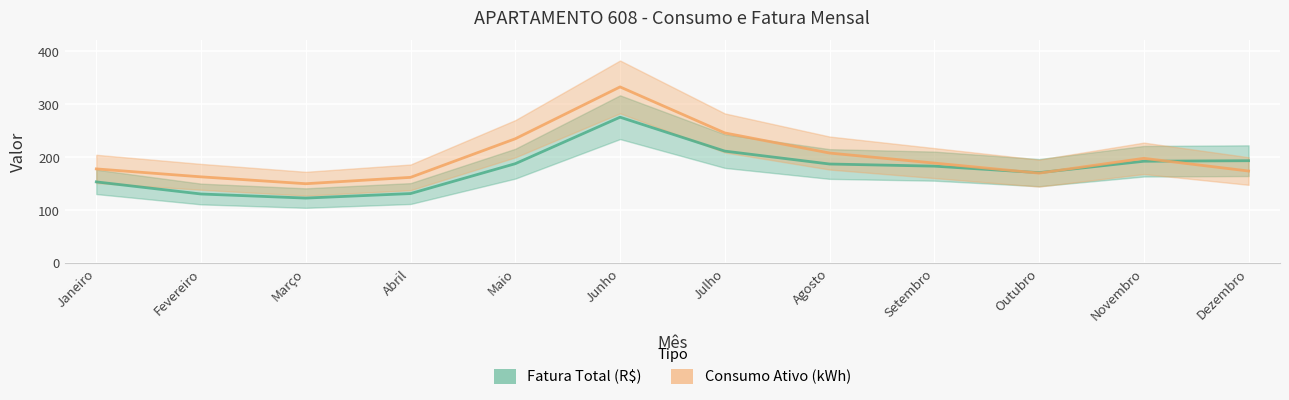

How many interior local valleys does the Fatura Total (R$) series have?

2